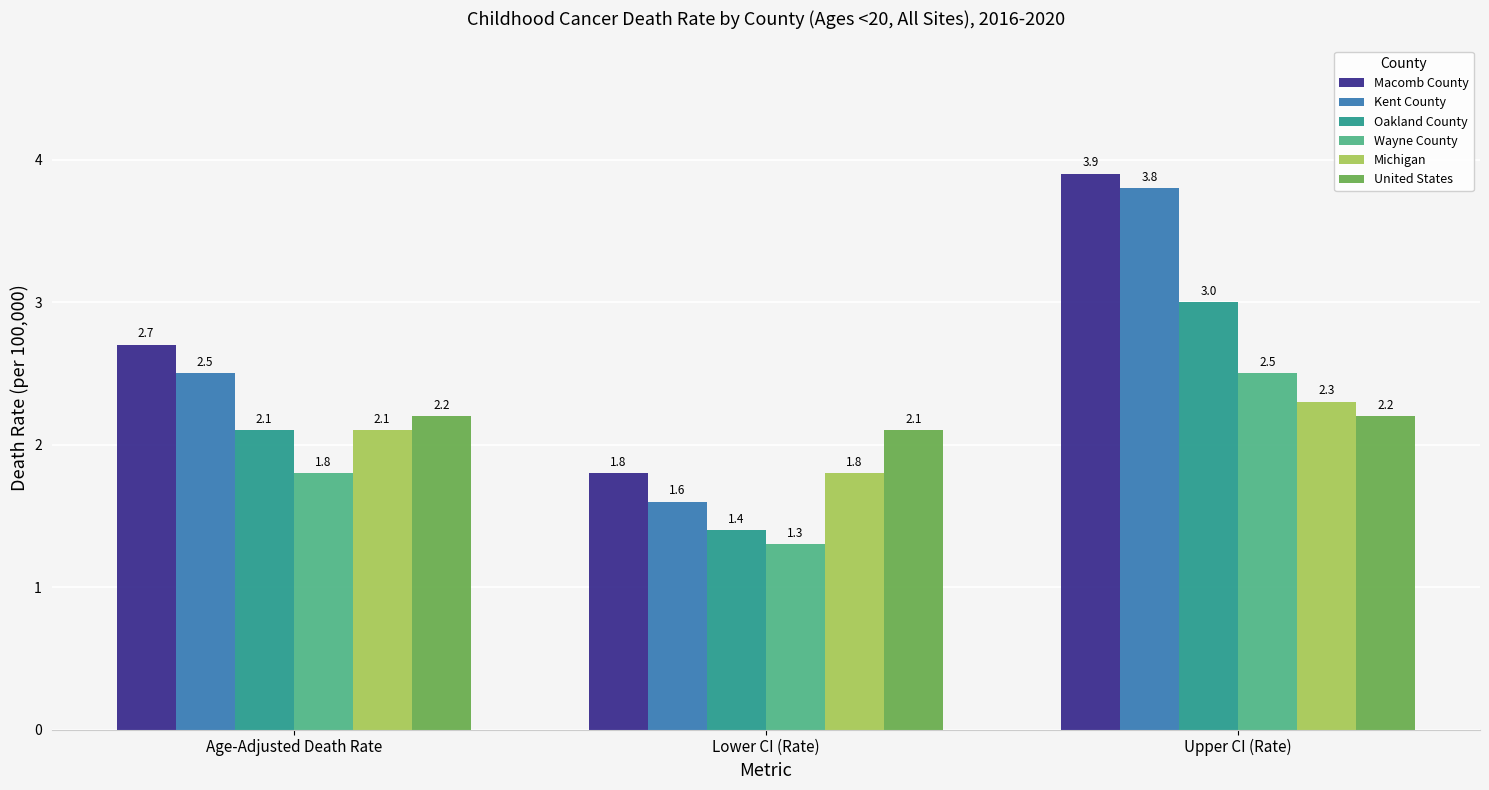

What is the difference between the highest and lowest values at Age-Adjusted Death Rate?

0.9